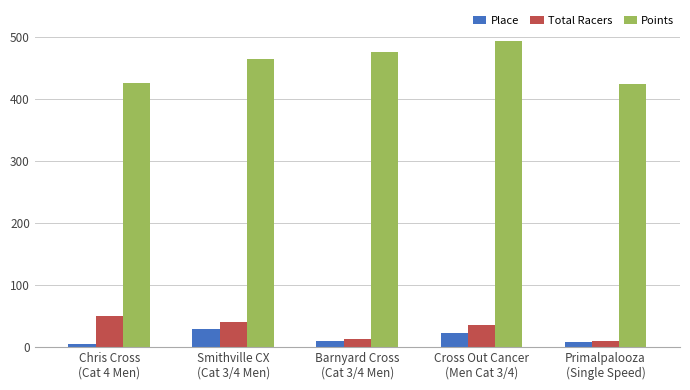

What is the average value of the Total Racers series?

29.2